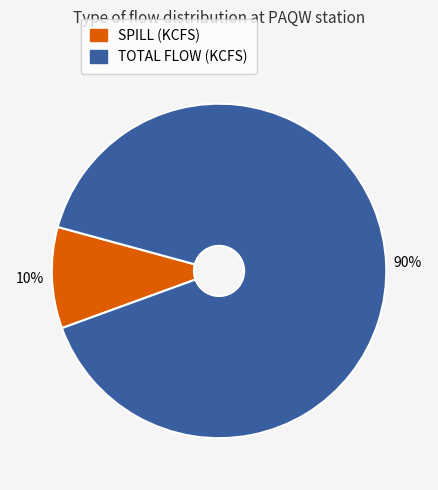

Do TOTAL FLOW (KCFS) and SPILL (KCFS) together represent more than half of the pie?

Yes